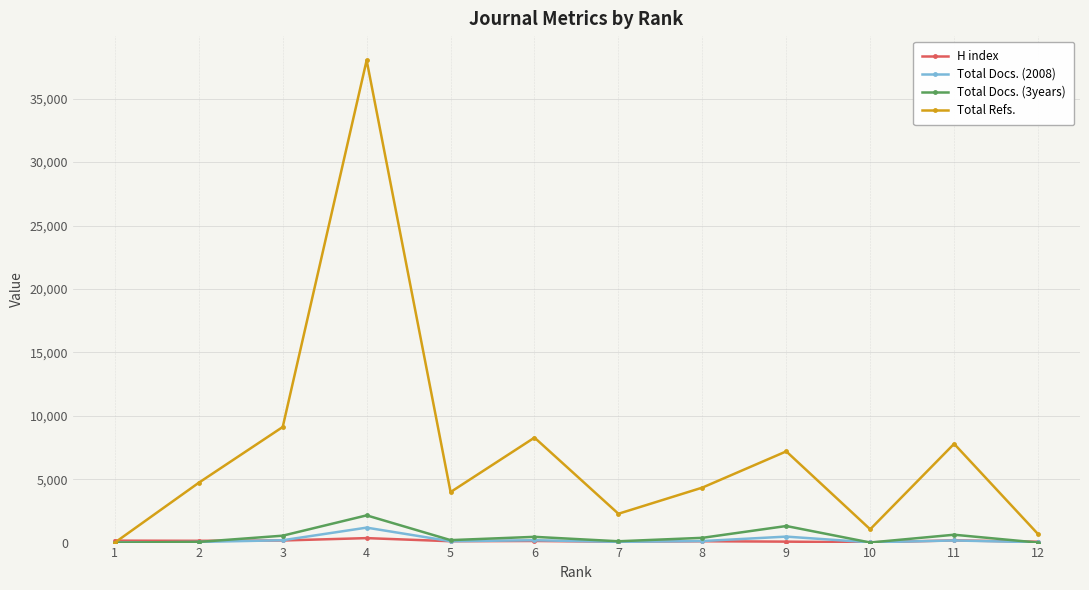

At which category is the sum across all series the highest?

4